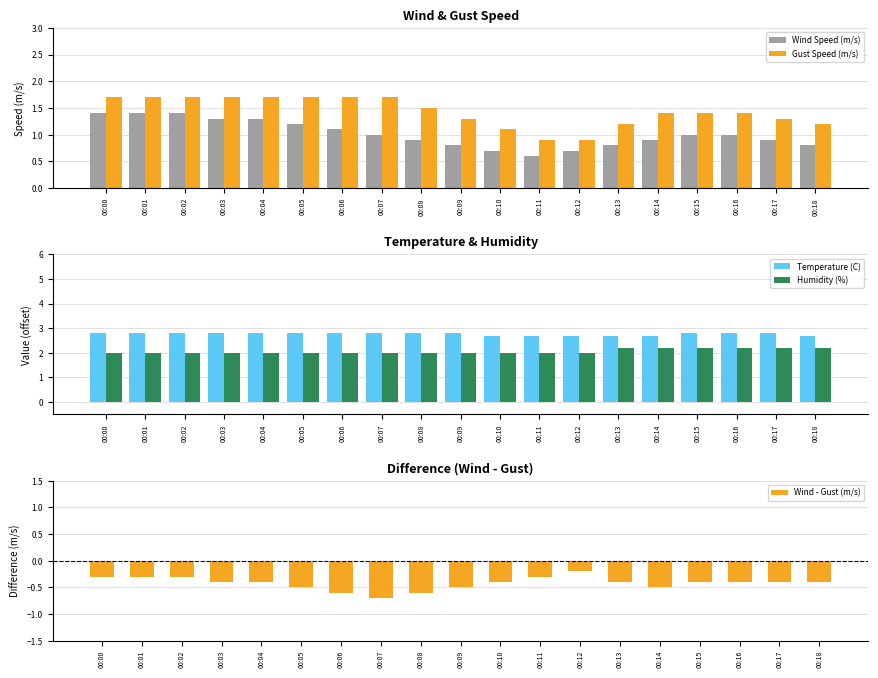

What is the value of the Wind - Gust (m/s) bar at the 7th from the left?

-0.6